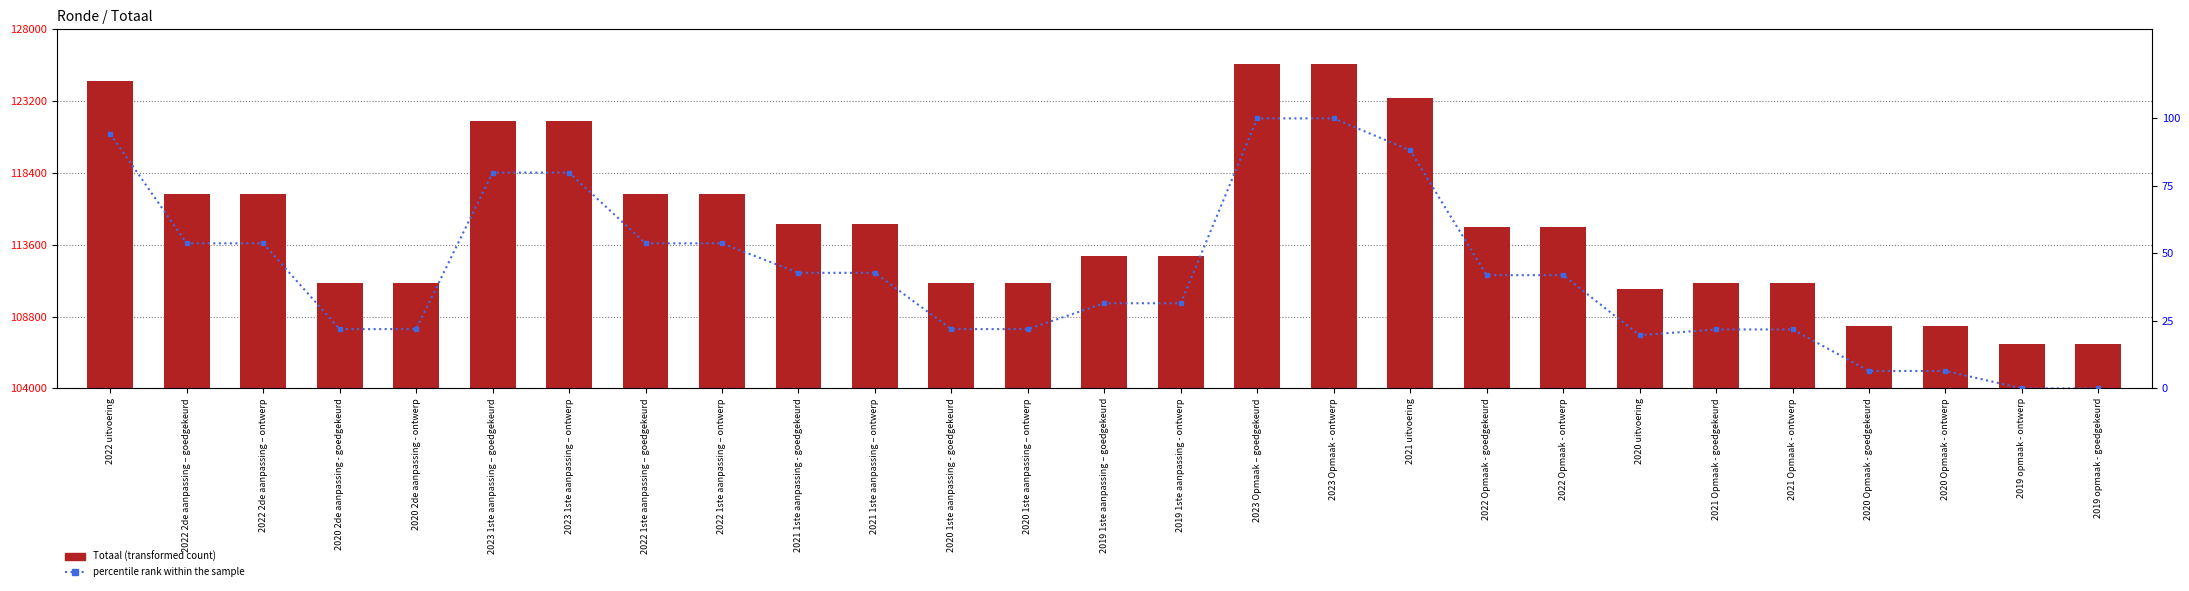

Reading left to right, transcribe all the data shown in this chart.

Totaal: 124575.0	117004.0	117004.0	111072.0	111072.0	121897.0	121897.0	117004.0	117004.0	114965.0	114965.0	111072.0	111072.0	112861.0	112861.0	125647.0	125647.0	123432.0	114804.0	114804.0	110649.0	111049.0	111049.0	108178.0	108178.0	106974.0	106974.0
percentile rank within the sample: 94.3	53.7	53.7	21.9	21.9	79.9	79.9	53.7	53.7	42.8	42.8	21.9	21.9	31.5	31.5	100.0	100.0	88.1	41.9	41.9	19.7	21.8	21.8	6.4	6.4	0.0	0.0